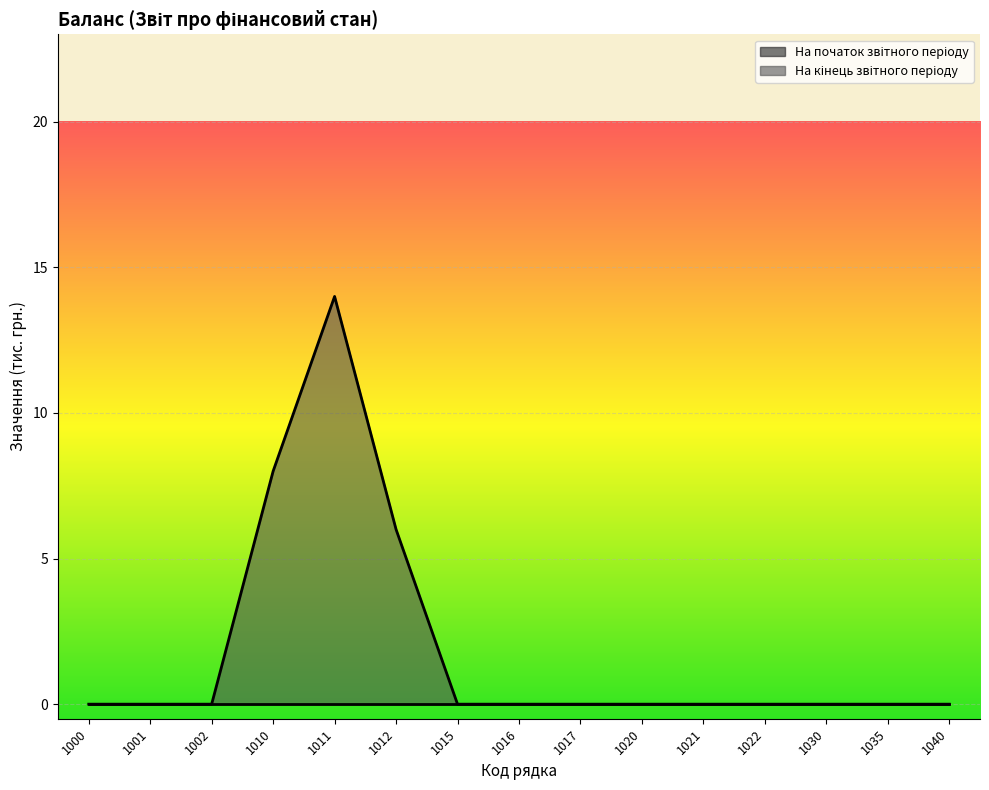

At which category does the chart reach its minimum across all series?

1000